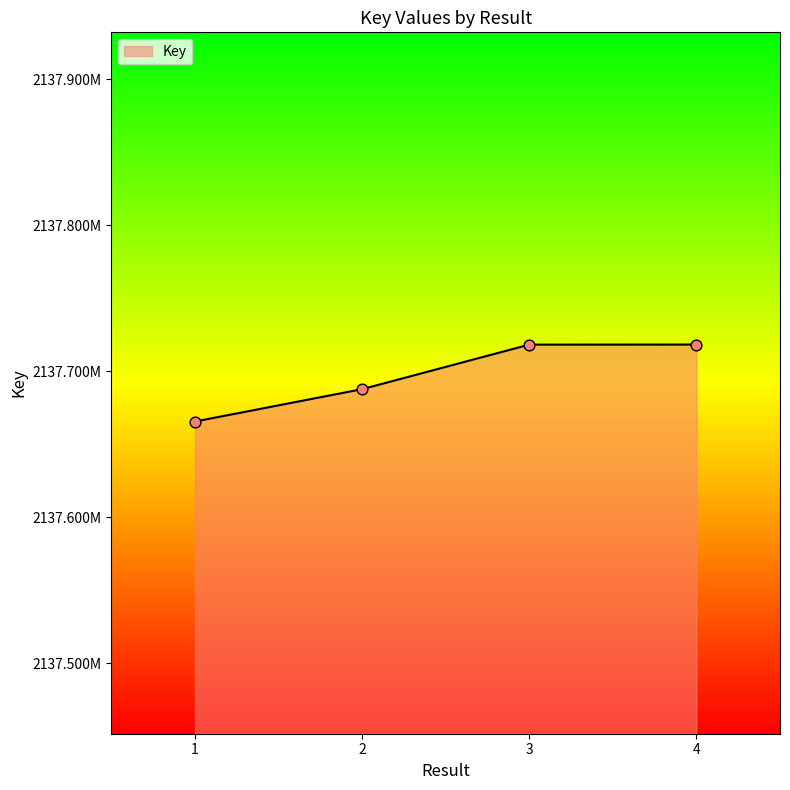

Is this an area chart (filled region under the line)?

Yes